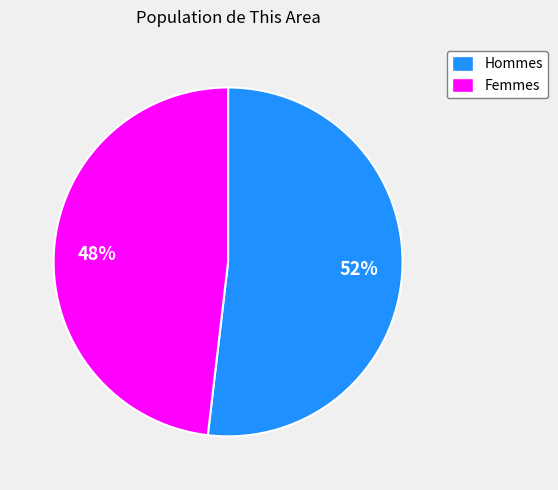

To the nearest percent, what is the difference between the largest and smallest slice percentages?

4%